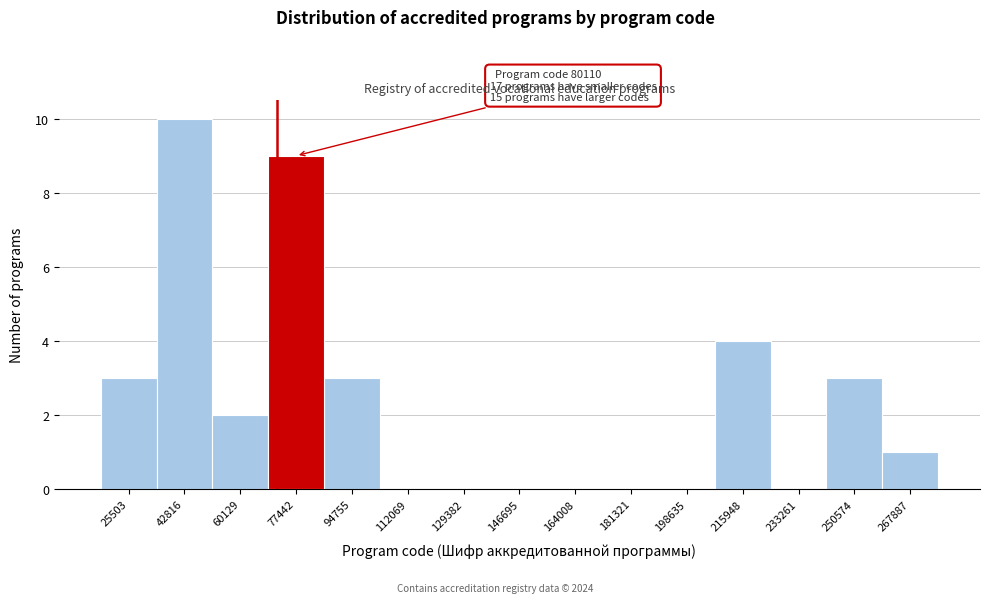

Reading left to right, extract all data points from this chart.

25503=3	42816=10	60129=2	77442=9	94755=3	112069=0	129382=0	146695=0	164008=0	181321=0	198635=0	215948=4	233261=0	250574=3	267887=1